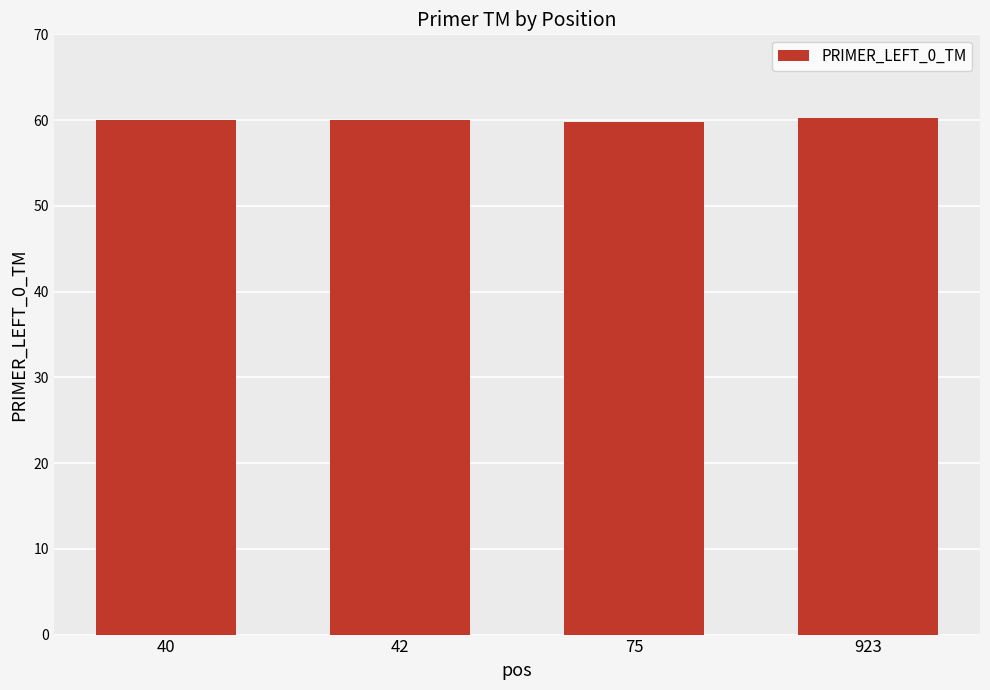

Approximately how many times larger is the value at 923 compared to 75?

1.0